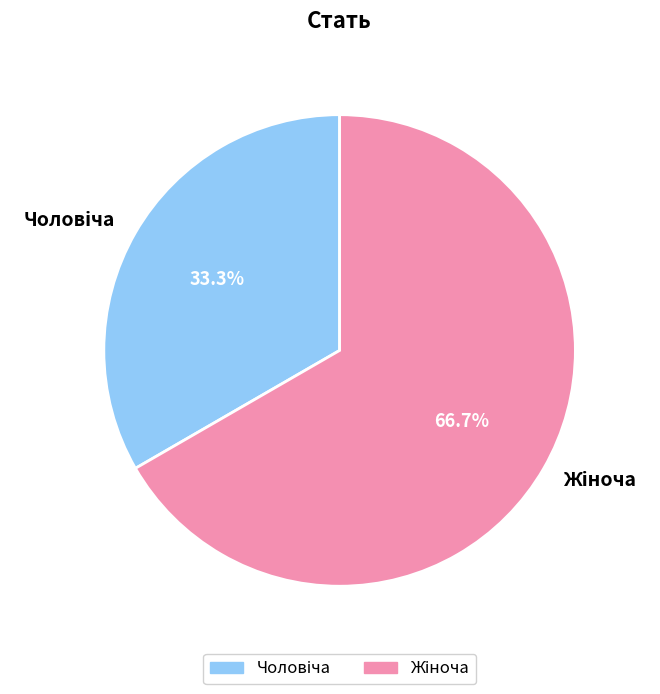

Is there a majority slice in this chart?

Yes